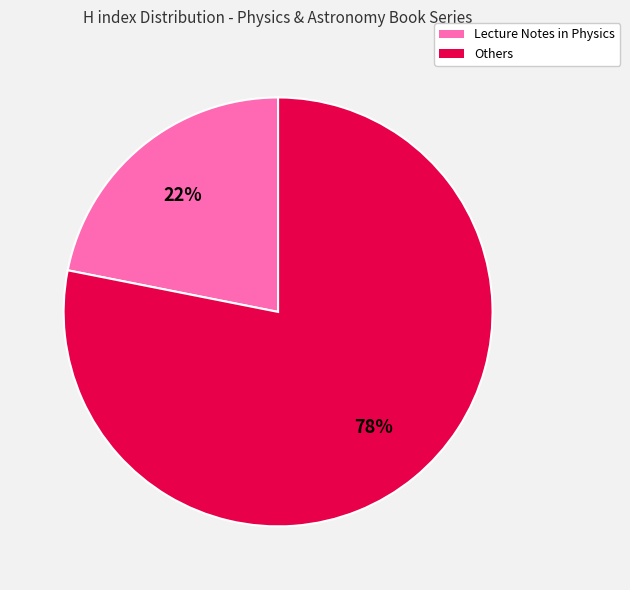

To the nearest percent, what is the difference between the largest and smallest slice percentages?

56%